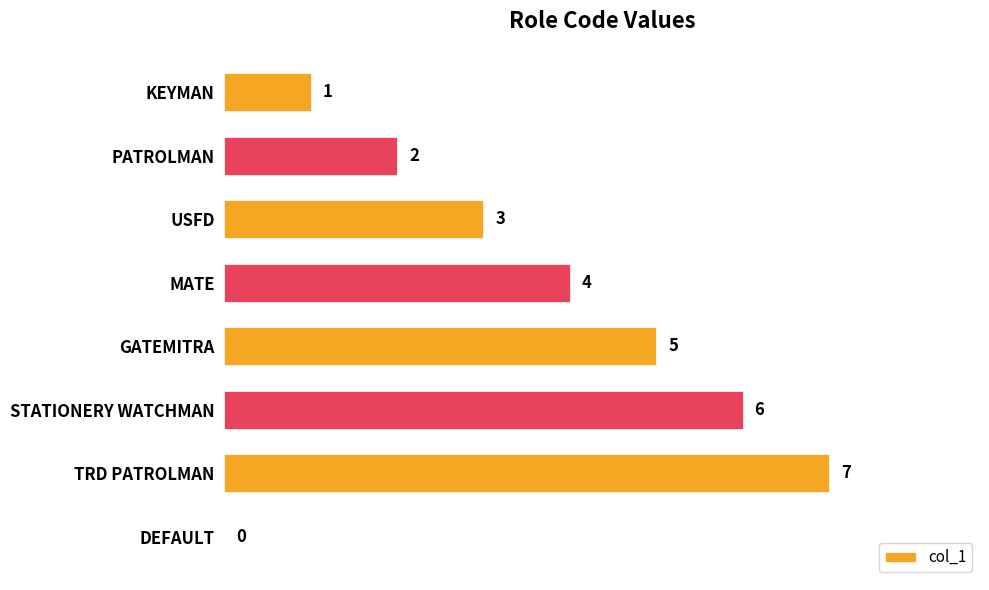

True or false: the data shows 10 at TRD PATROLMAN.

False